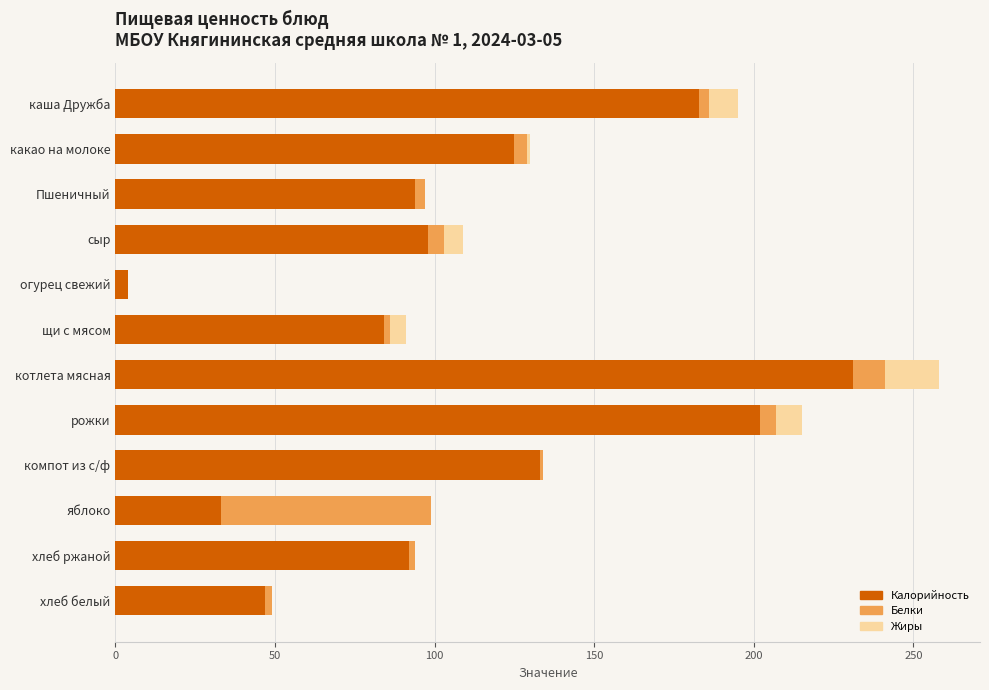

The value of Калорийность at компот из с/ф is 133. True or false?

True